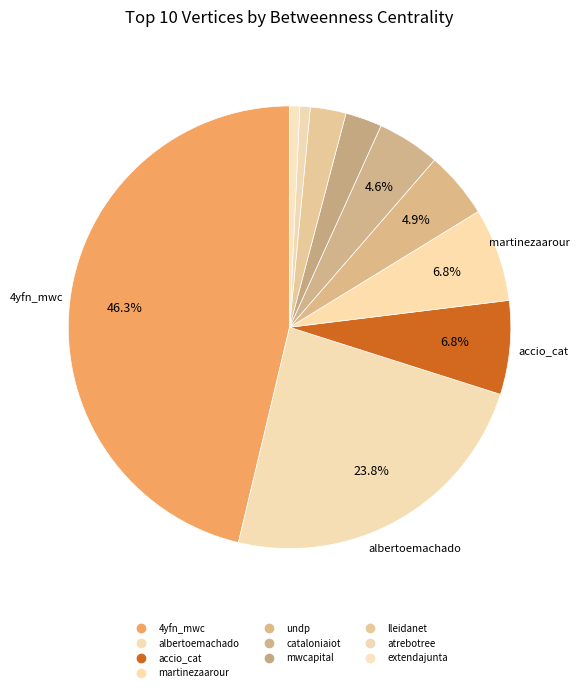

Which slice is the smallest?

extendajunta